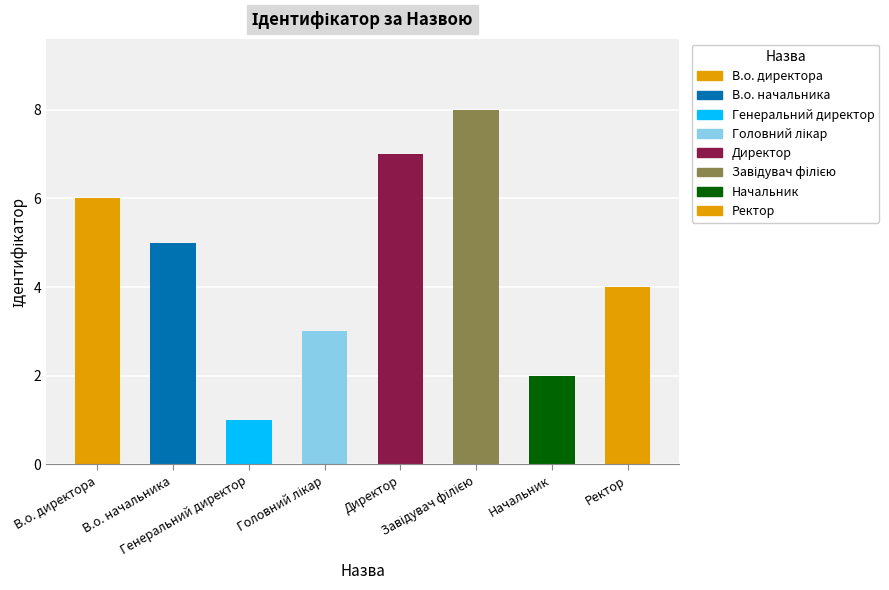

Approximately how many times larger is the value at Генеральний директор compared to Директор?

0.1